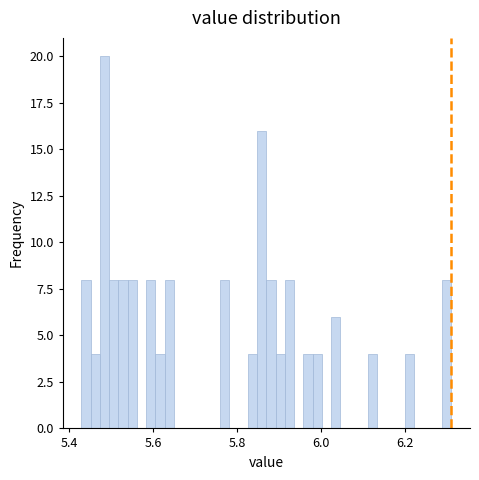

Around what value on the x-axis is the tallest bar? Give the approximate position of its centre, as read against the axis.

5.48